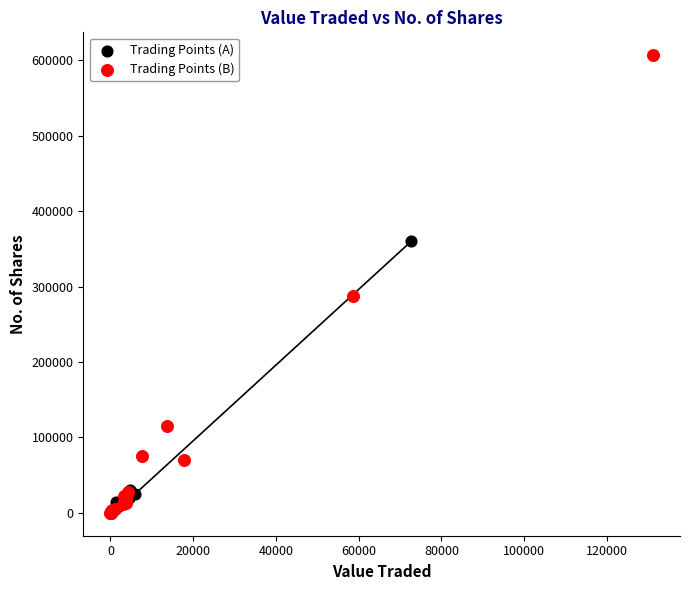

Which series has the largest Y range (max minus min)?

Trading Points (B)